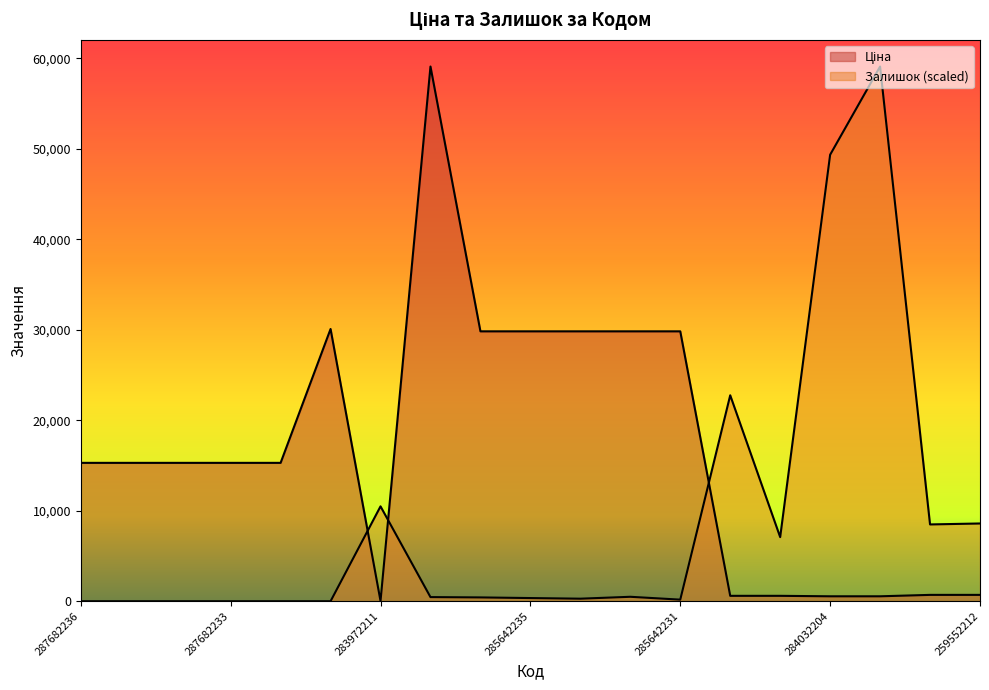

How many lines are shown in the chart?

2